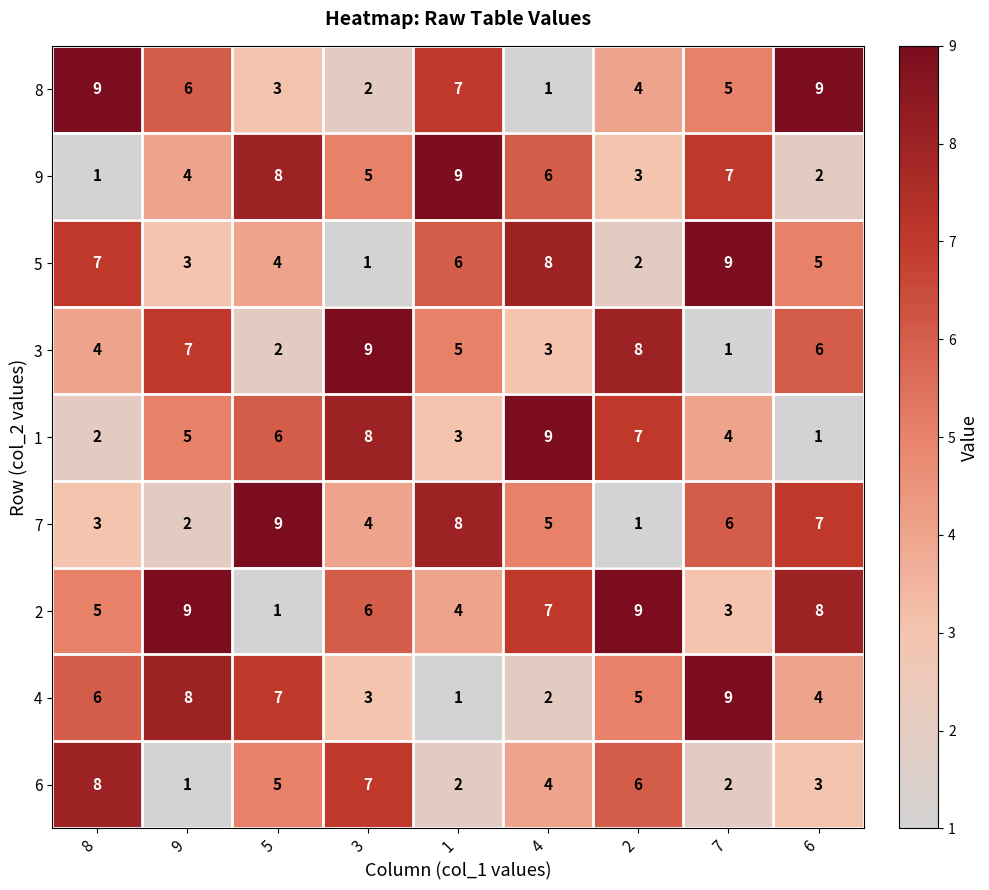

True or false: 4 has a value of 11 at 9.

False